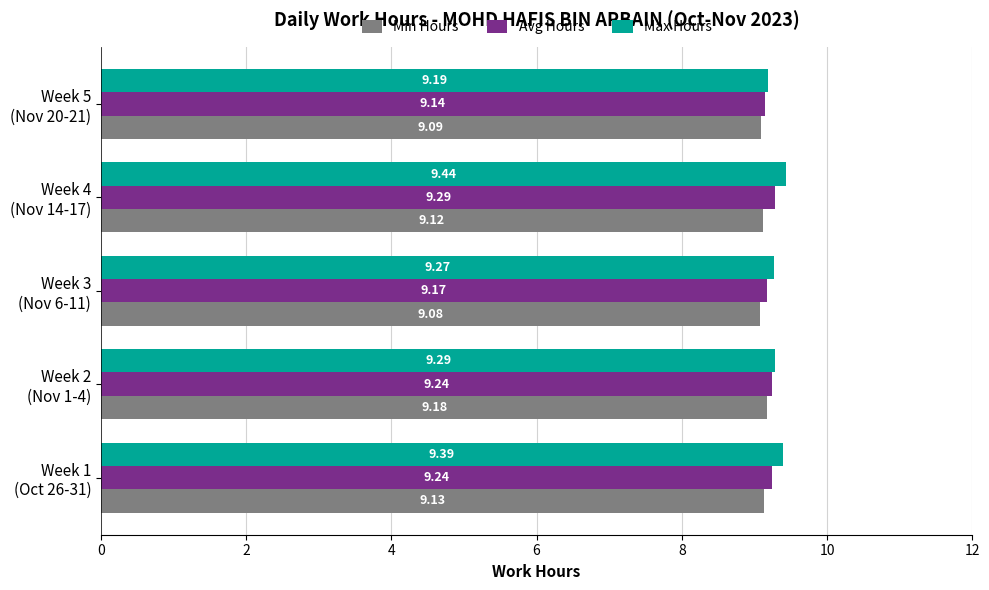

Which category has the highest value across all series?

Week 4
(Nov 14-17)